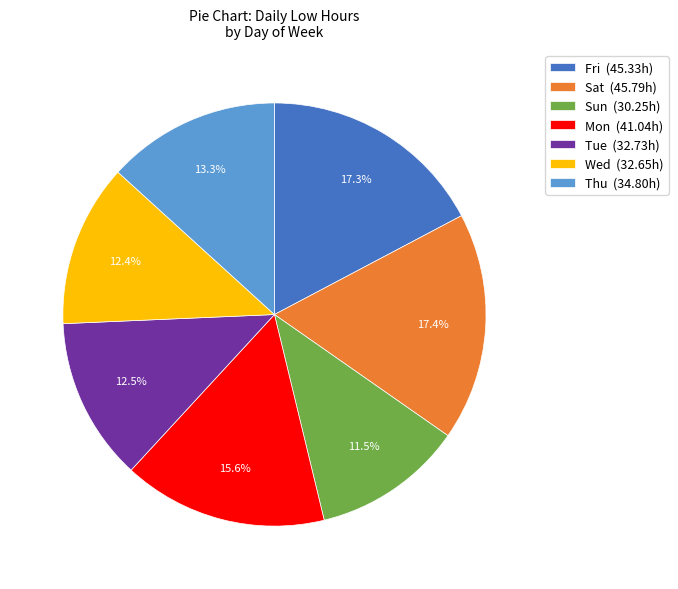

What is the ratio of the value at Tue (32.73h) to the value at Wed (32.65h)?

1.0